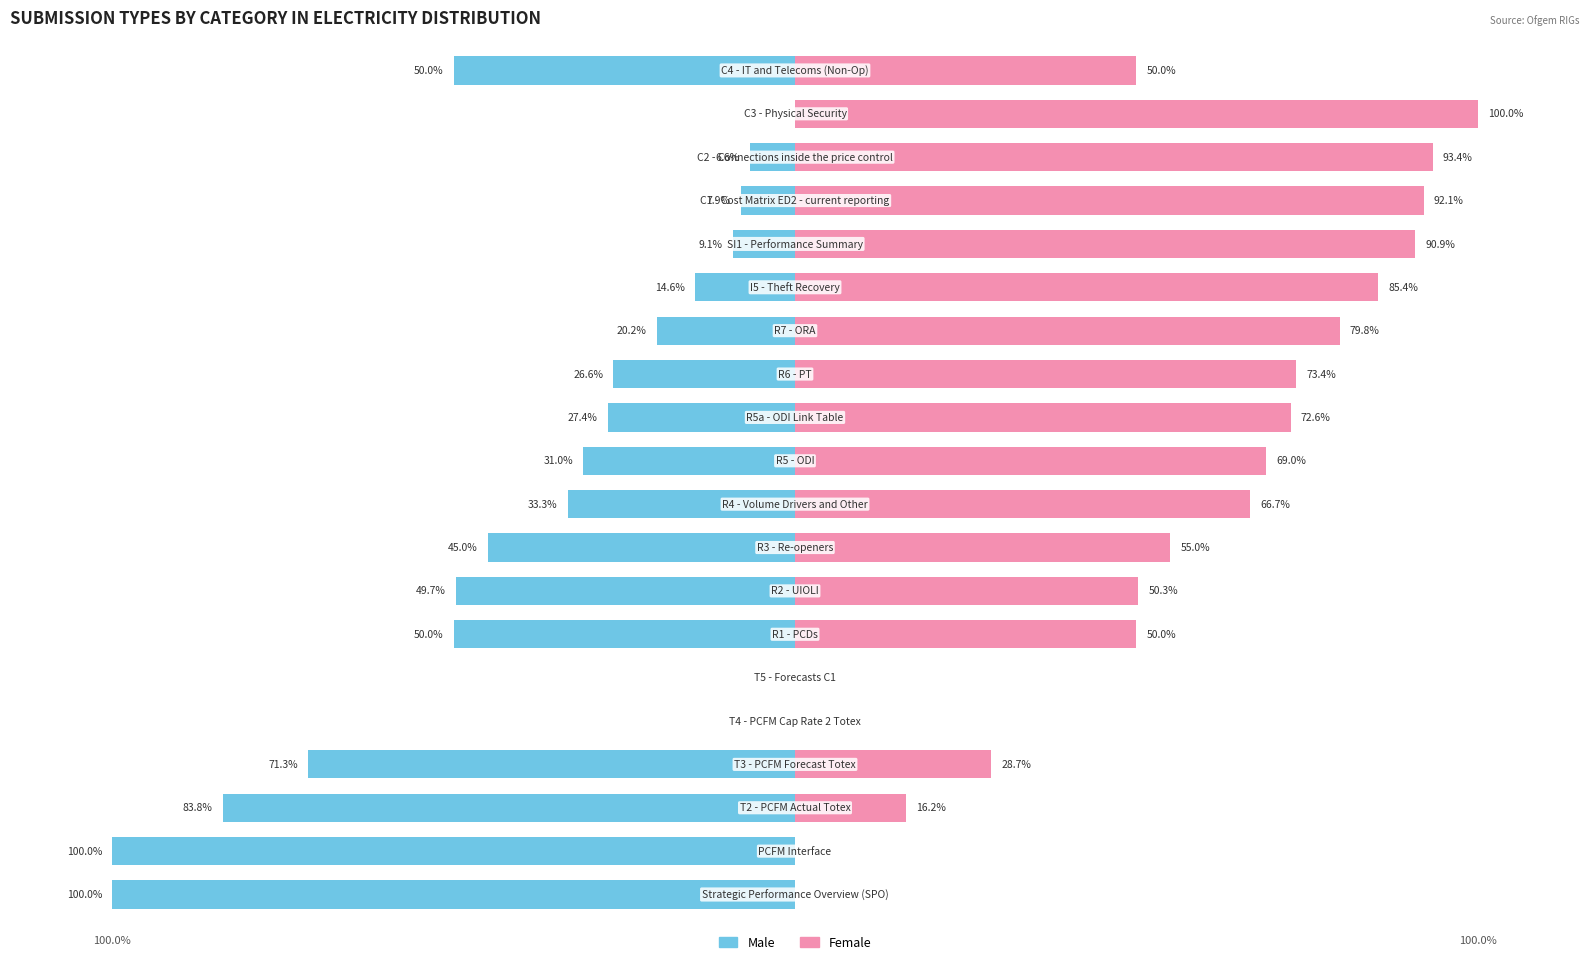

Reading right to left, extract all data points from this chart.

Male: -50.0	0.0	-6.6	-7.9	-9.1	-14.6	-20.2	-26.6	-27.4	-31.0	-33.3	-45.0	-49.7	-50.0	0.0	0.0	-71.3	-83.8	-100.0	-100.0
Female: 50.0	100.0	93.4	92.1	90.9	85.4	79.8	73.4	72.6	69.0	66.7	55.0	50.3	50.0	0.0	0.0	28.7	16.2	0.0	0.0